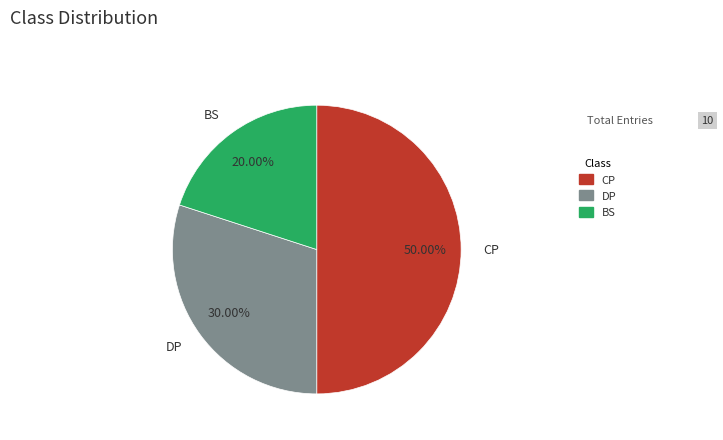

Which slice is the smallest?

BS